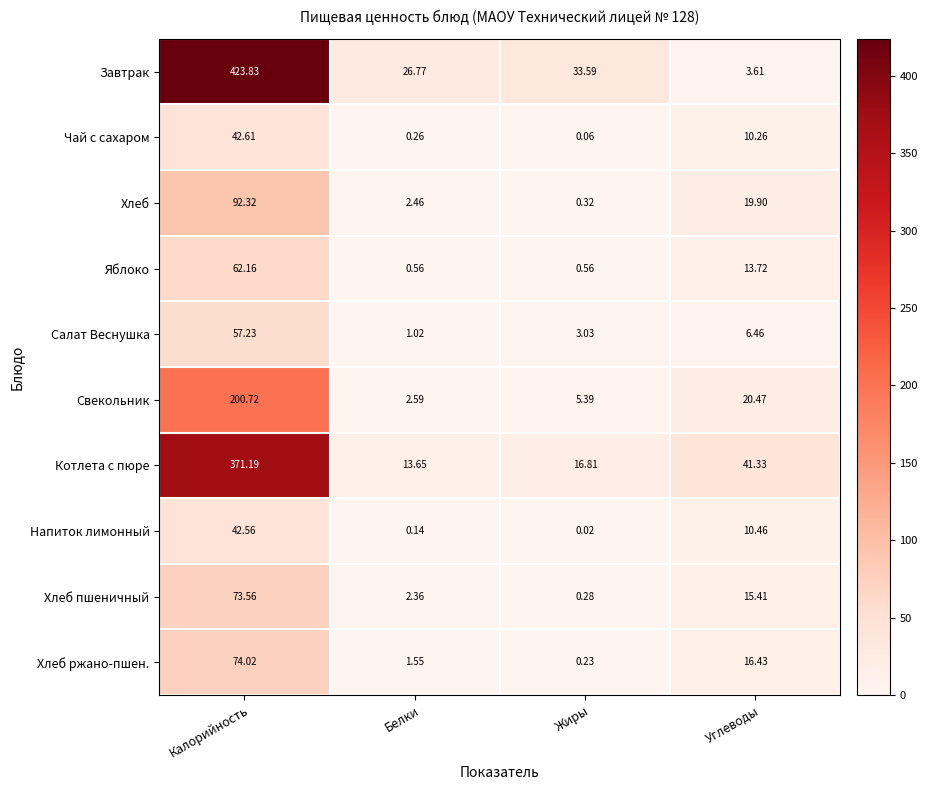

List the series in order of their peak value, highest first.

Завтрак, Котлета с пюре, Свекольник, Хлеб, Хлеб ржано-пшен., Хлеб пшеничный, Яблоко, Салат Веснушка, Чай с сахаром, Напиток лимонный